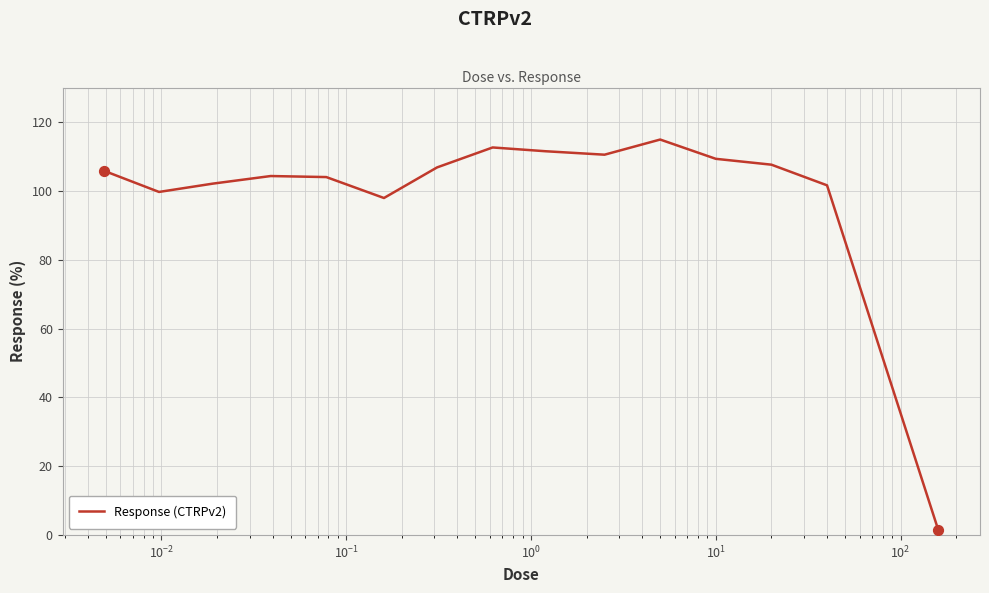

What is the difference between the maximum and minimum values?

113.4